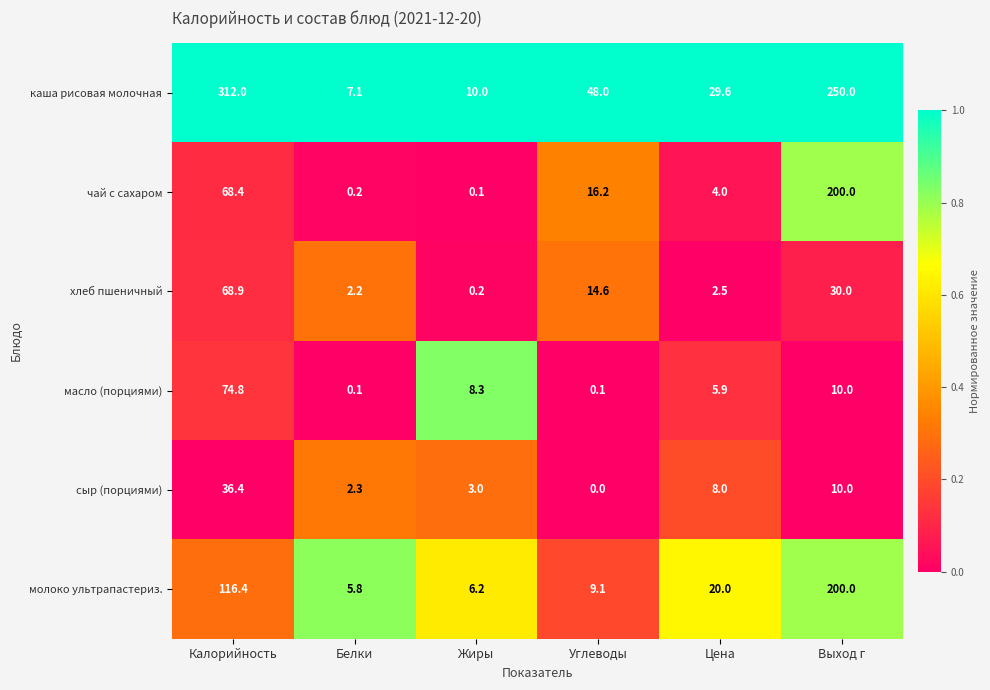

What is the approximate value of сыр (порциями) at Жиры?

3.0